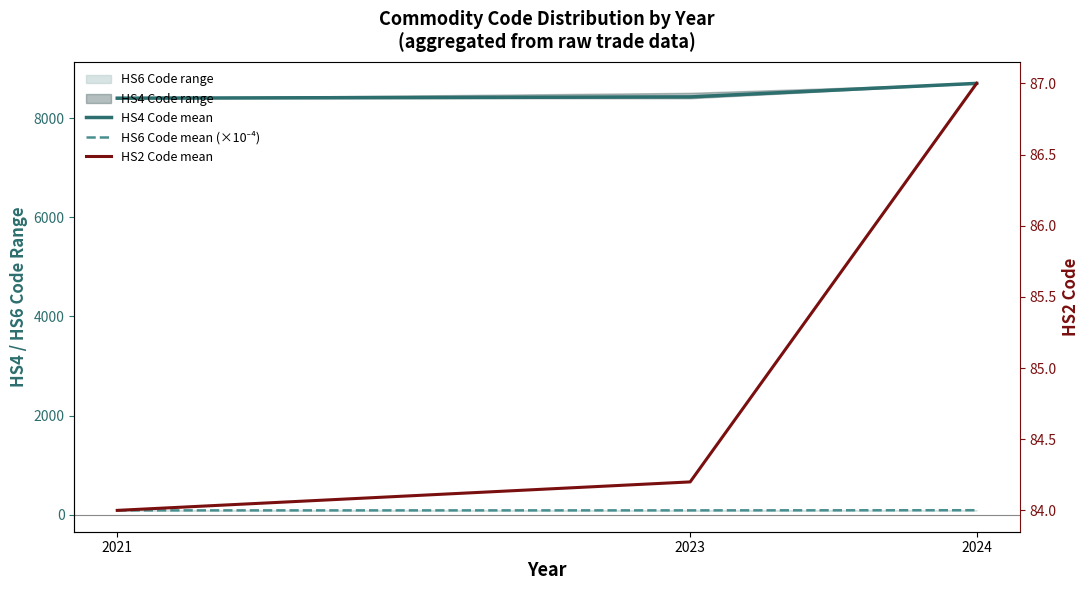

Which series has the widest spread of values?

HS4 Code mean